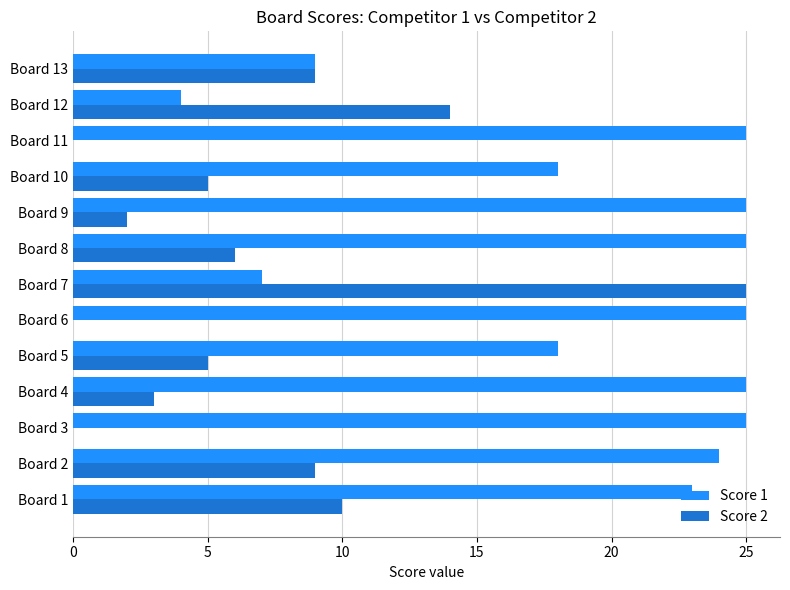

What is the maximum value shown in the chart?

25